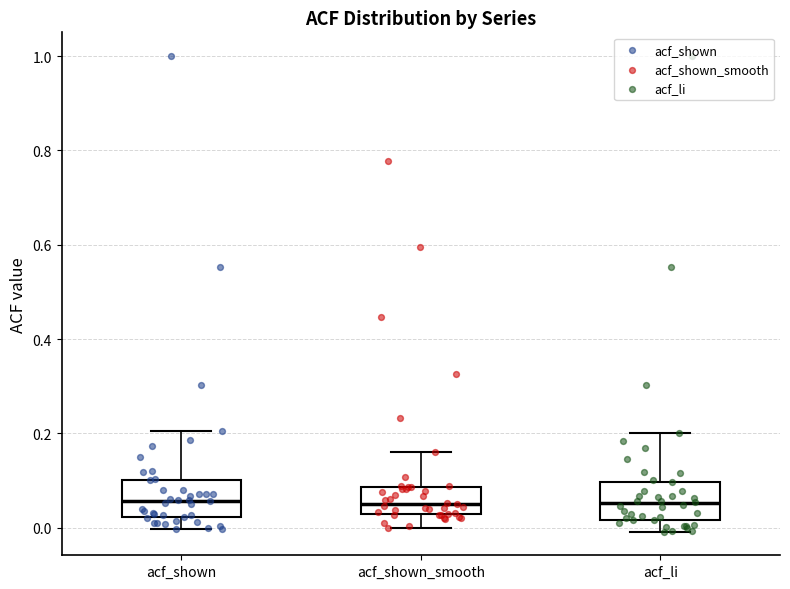

Reading left to right, read every box against the y-axis: the position of its median line, the range the box covers, and the ends of its whiskers. The values are not printed on the chart, so give them approximately, as read against the axis.

acf_shown: median 0.06, box 0.02 to 0.10, whiskers 0.00 to 0.20
acf_shown_smooth: median 0.06, box 0.02 to 0.08, whiskers 0.00 to 0.16
acf_li: median 0.06, box 0.02 to 0.10, whiskers 0.00 to 0.20